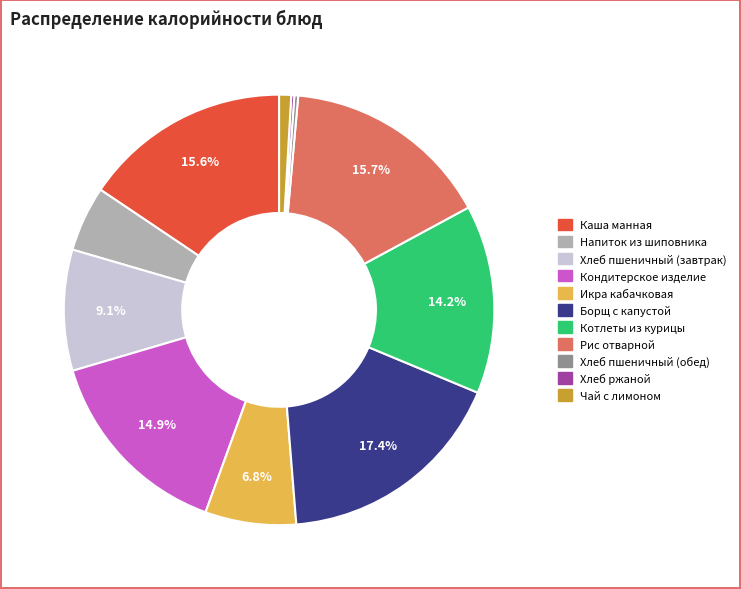

To the nearest percent, what portion does Котлеты из курицы represent?

14%